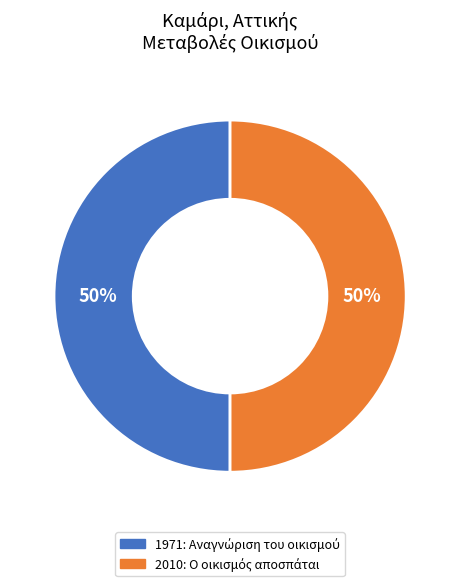

To the nearest percent, what portion does 2010 represent?

50%